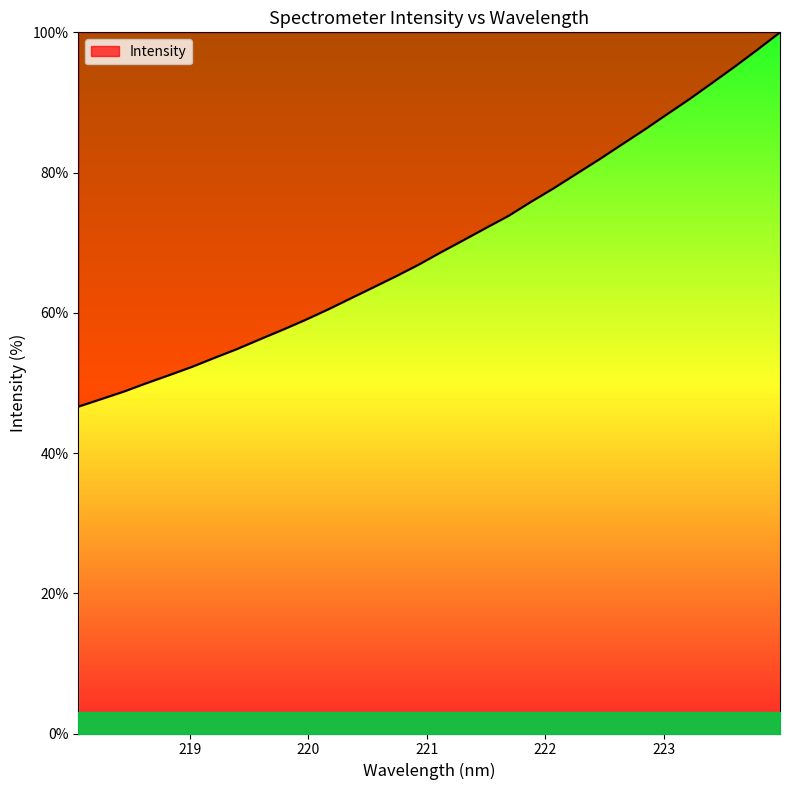

What is the maximum value shown in the chart?

100.0